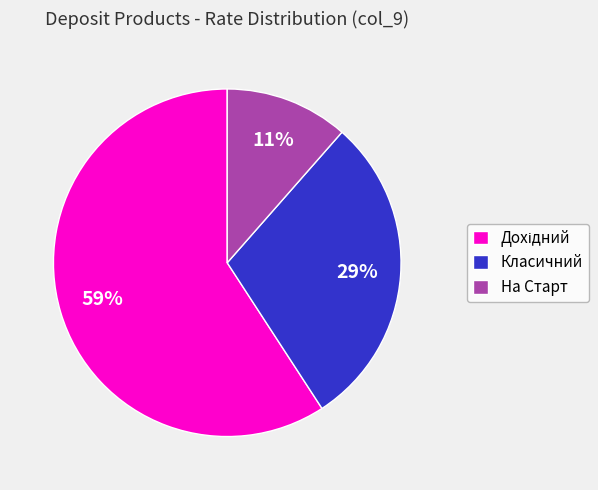

Which has a higher value, На Старт or Класичний?

Класичний